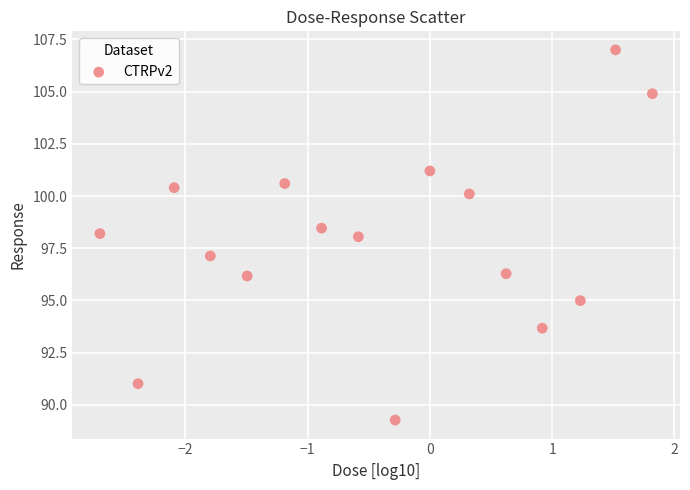

What is the range of Y values (max minus min)?

17.7